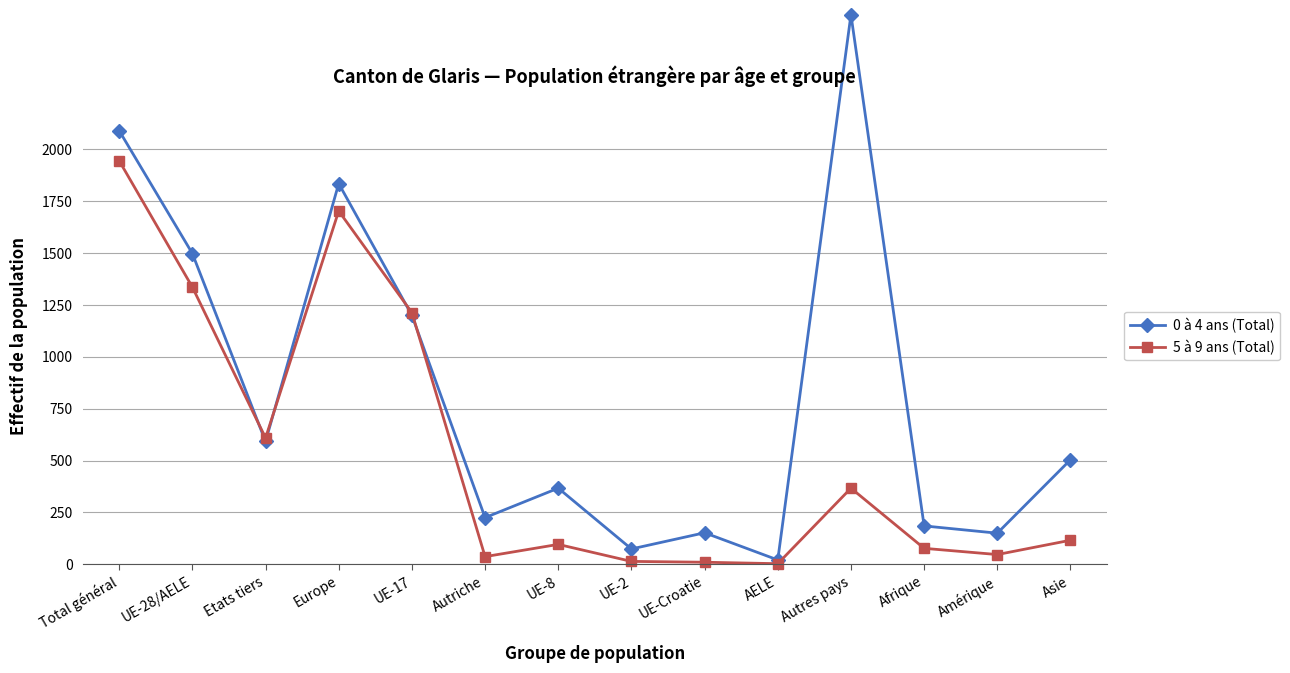

What is the label of the 2nd point from the right?

Amérique